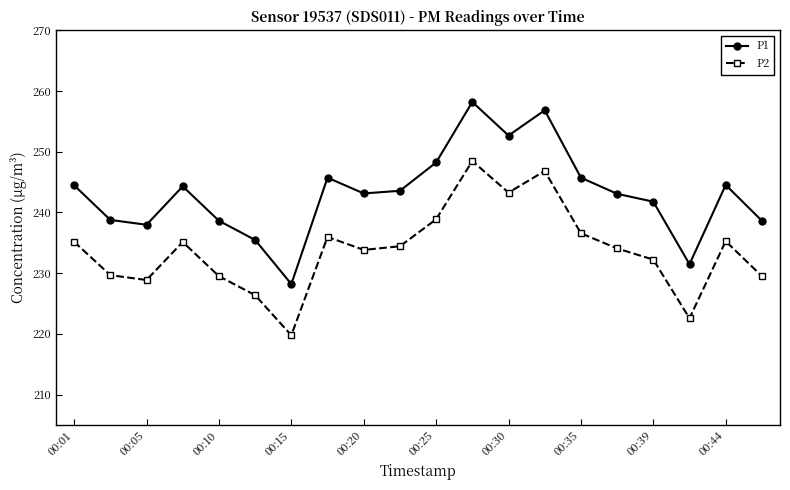

How many lines are shown in the chart?

2